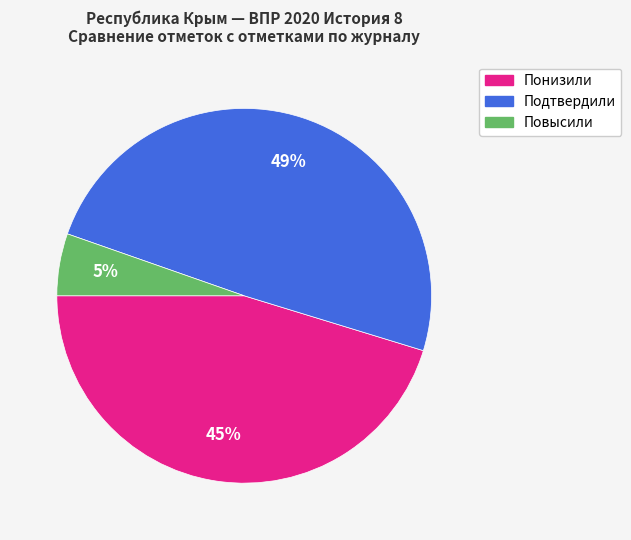

Is the sum of Повысили and Подтвердили greater than half?

Yes